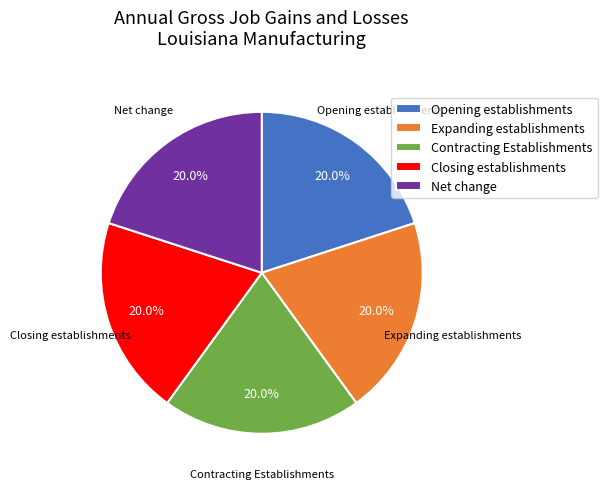

Does any single category account for the majority?

No